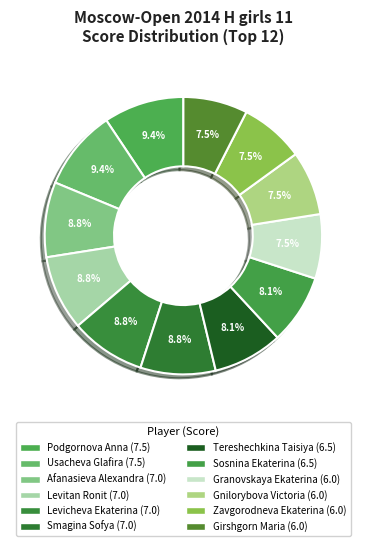

Between Afanasieva Alexandra (7.0) and Levicheva Ekaterina (7.0), which is larger?

Afanasieva Alexandra (7.0)